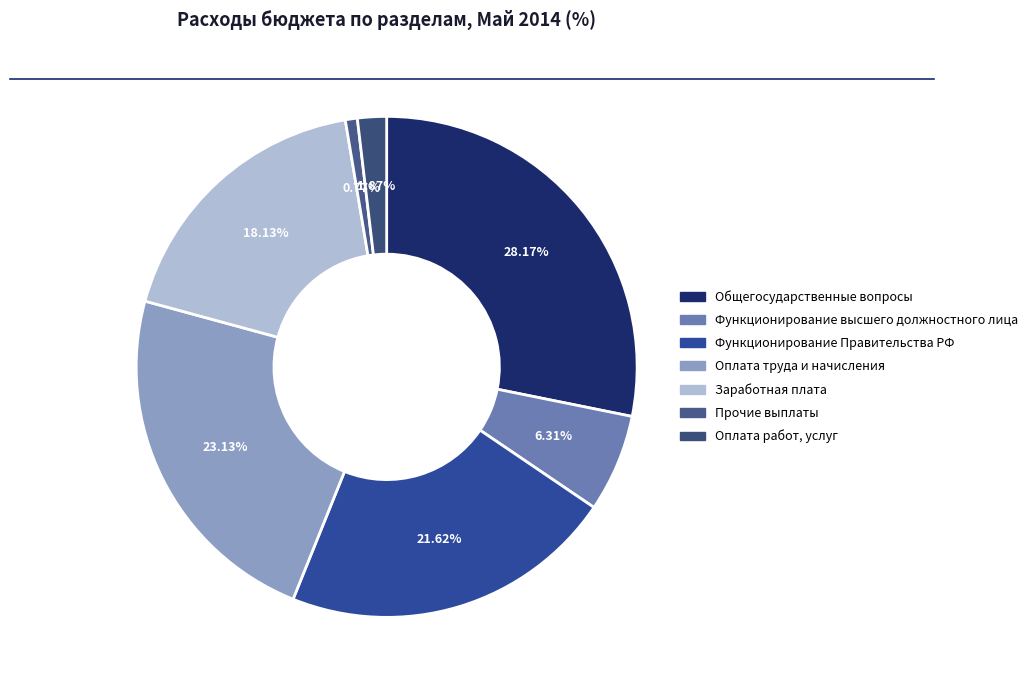

How many slices are in this pie chart?

7